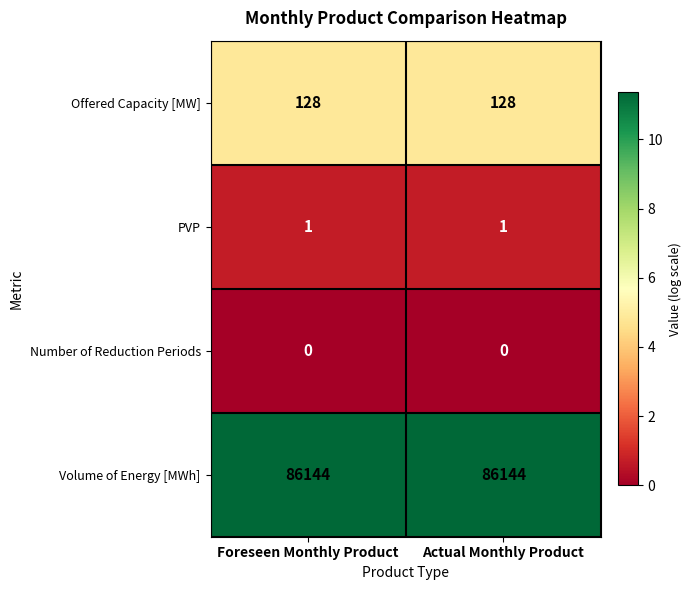

What is the greatest value displayed?

86144